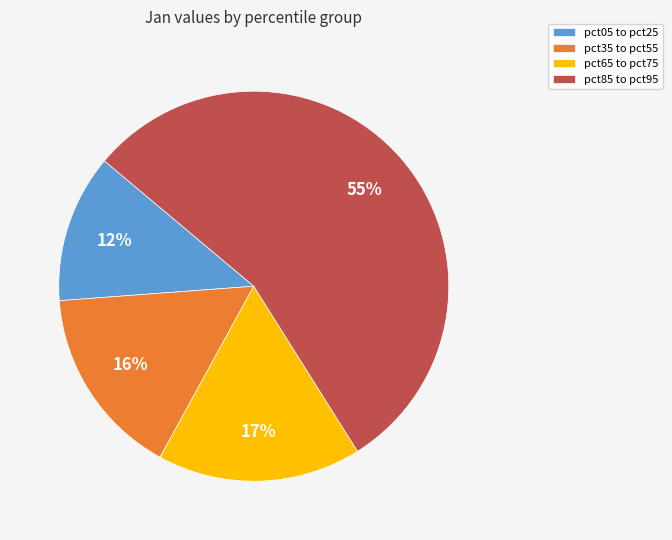

To the nearest percent, what portion does pct65 to pct75 represent?

17%